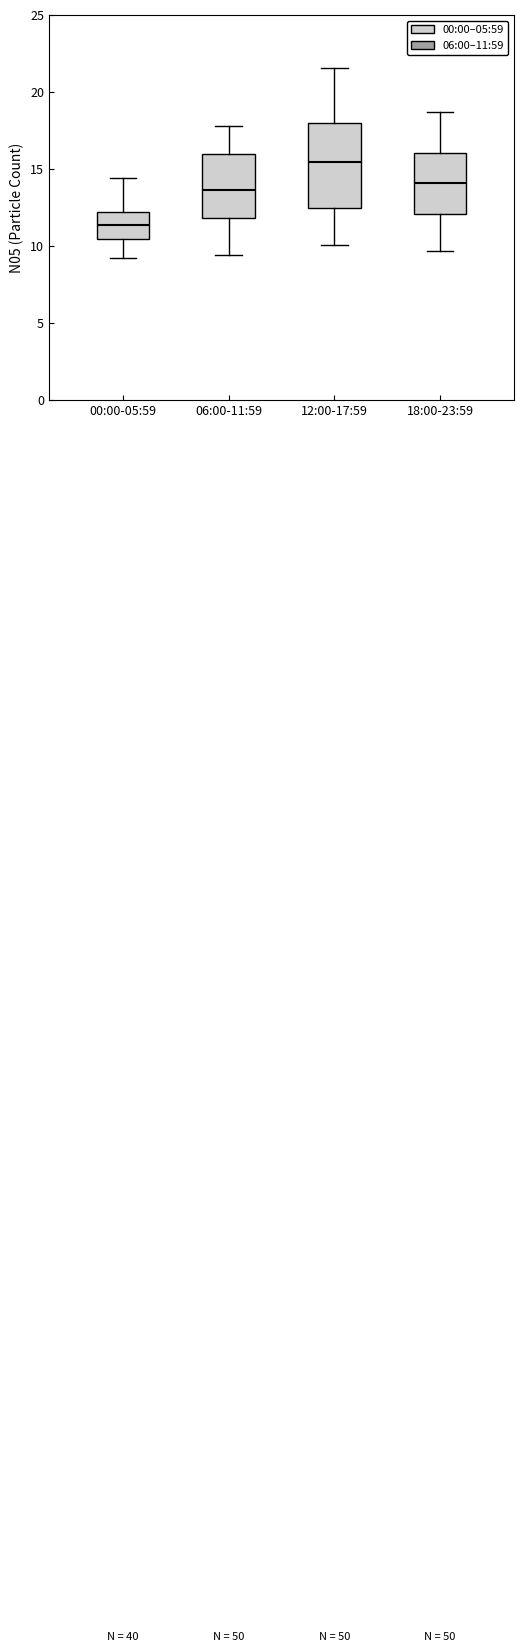

Which box has the lowest median line?

00:00-05:59